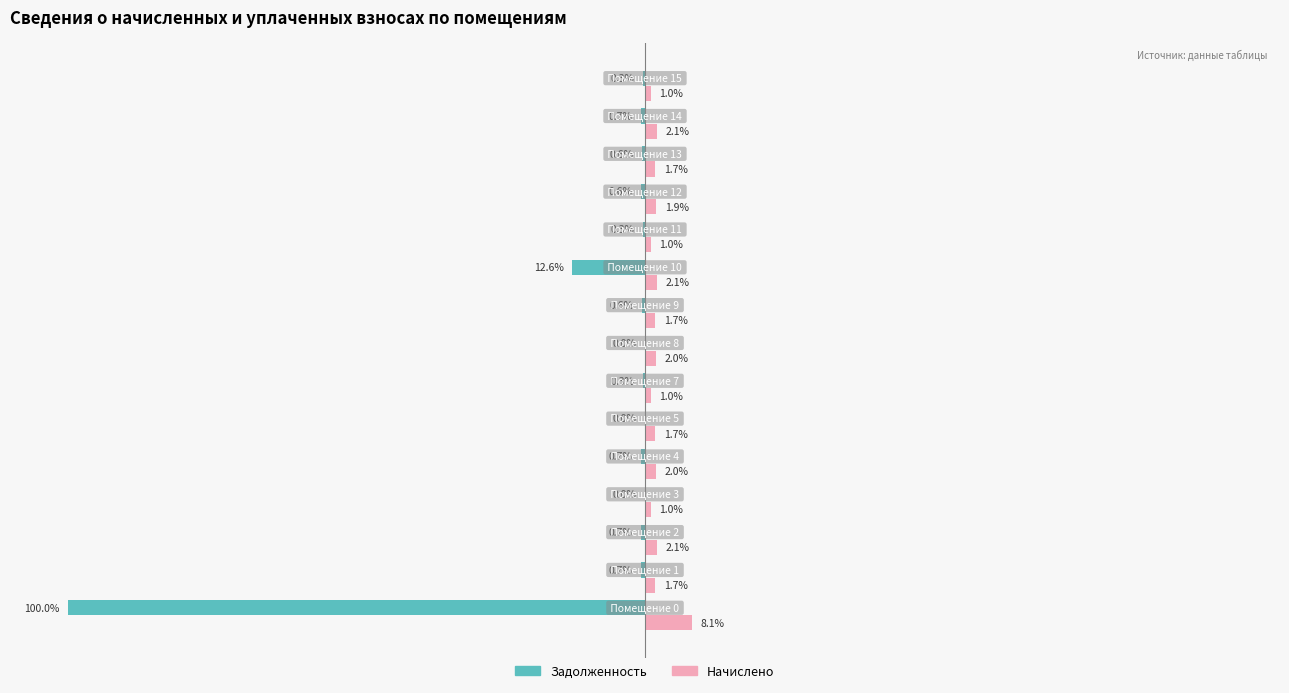

Which series has the largest total across all categories?

Начислено